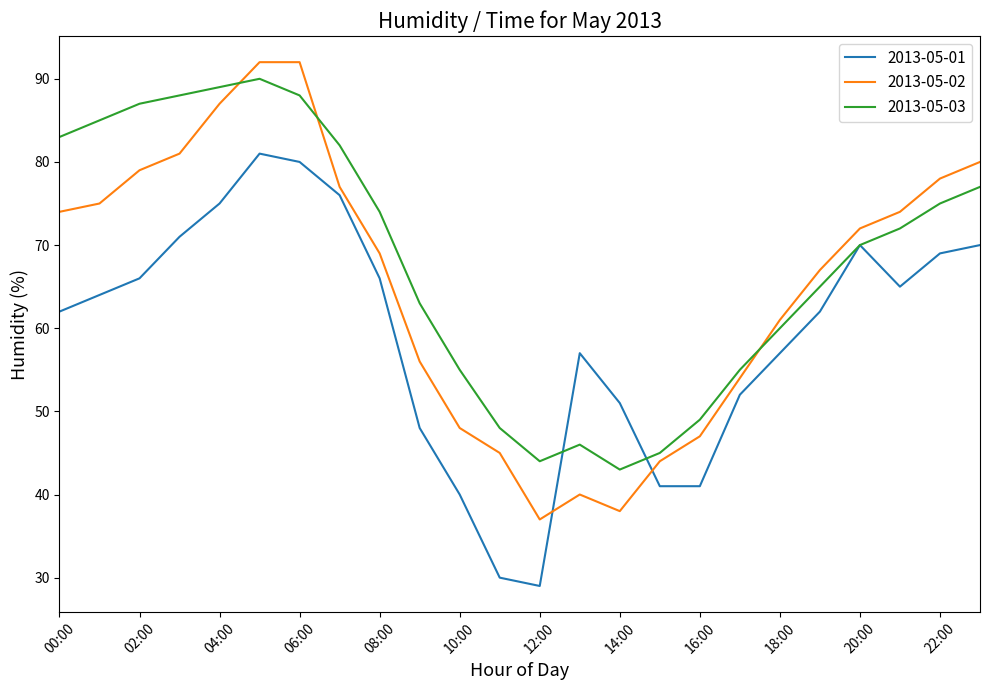

True or false: 2013-05-02 and 2013-05-03 intersect in this chart.

True